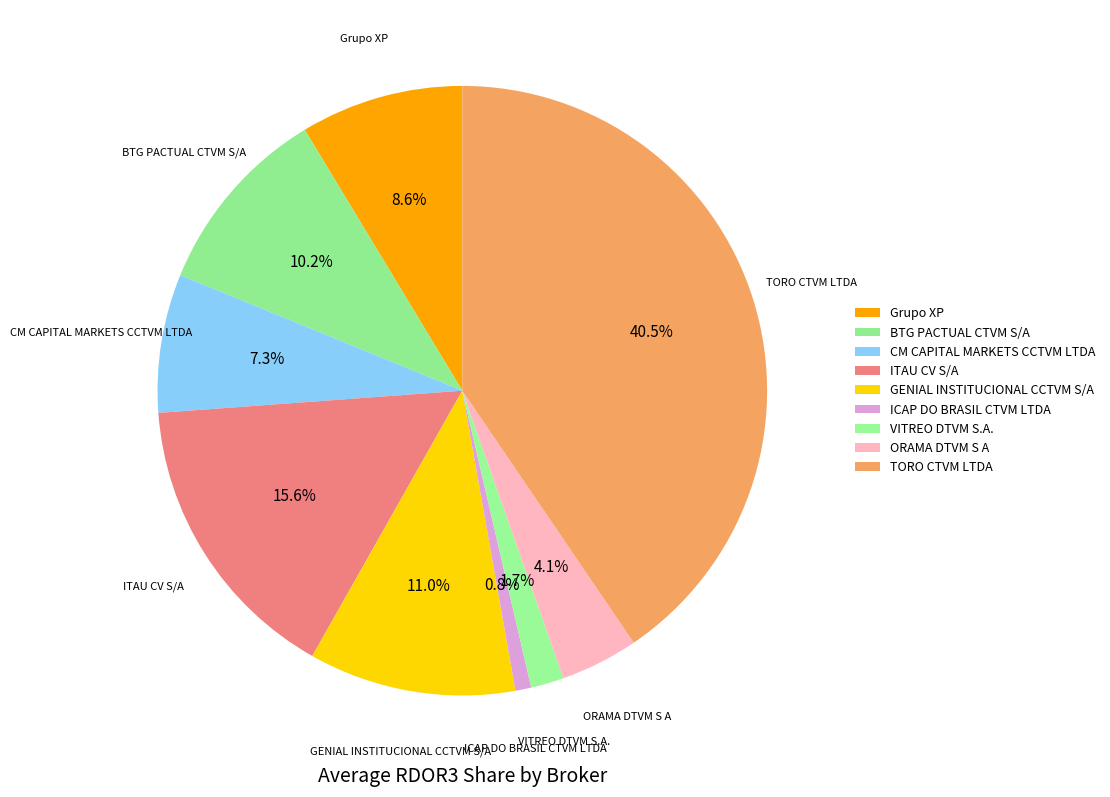

How many segments does this pie chart have?

9